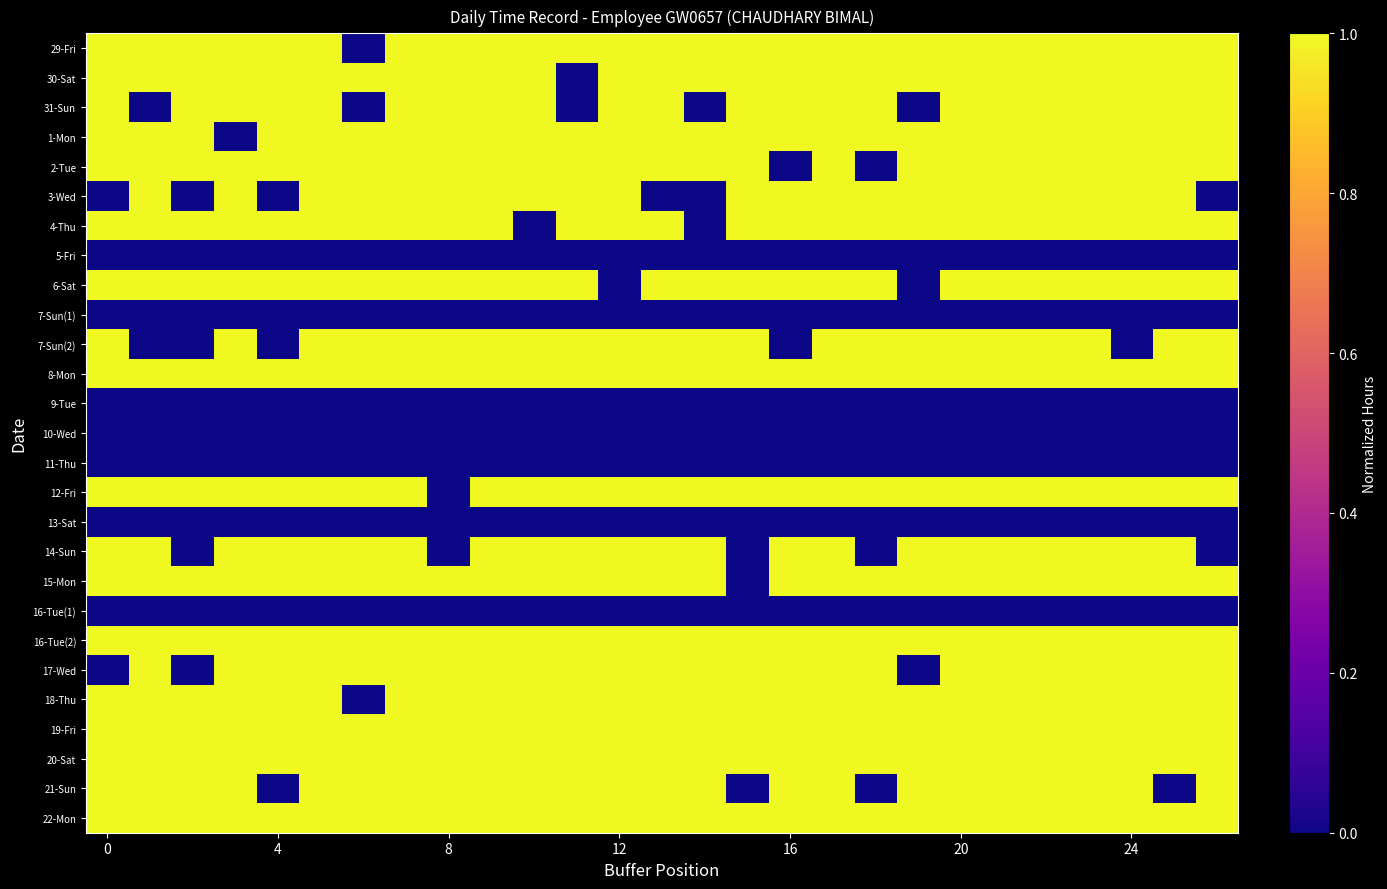

Reading left to right, list all the values displayed in this chart.

29-Fri: 1	1	1	1	1	1	0	1	1	1	1	1	1	1	1	1	1	1	1	1	1	1	1	1	1	1	1
30-Sat: 1	1	1	1	1	1	1	1	1	1	1	0	1	1	1	1	1	1	1	1	1	1	1	1	1	1	1
31-Sun: 1	0	1	1	1	1	0	1	1	1	1	0	1	1	0	1	1	1	1	0	1	1	1	1	1	1	1
1-Mon: 1	1	1	0	1	1	1	1	1	1	1	1	1	1	1	1	1	1	1	1	1	1	1	1	1	1	1
2-Tue: 1	1	1	1	1	1	1	1	1	1	1	1	1	1	1	1	0	1	0	1	1	1	1	1	1	1	1
3-Wed: 0	1	0	1	0	1	1	1	1	1	1	1	1	0	0	1	1	1	1	1	1	1	1	1	1	1	0
4-Thu: 1	1	1	1	1	1	1	1	1	1	0	1	1	1	0	1	1	1	1	1	1	1	1	1	1	1	1
5-Fri: 0	0	0	0	0	0	0	0	0	0	0	0	0	0	0	0	0	0	0	0	0	0	0	0	0	0	0
6-Sat: 1	1	1	1	1	1	1	1	1	1	1	1	0	1	1	1	1	1	1	0	1	1	1	1	1	1	1
7-Sun(1): 0	0	0	0	0	0	0	0	0	0	0	0	0	0	0	0	0	0	0	0	0	0	0	0	0	0	0
7-Sun(2): 1	0	0	1	0	1	1	1	1	1	1	1	1	1	1	1	0	1	1	1	1	1	1	1	0	1	1
8-Mon: 1	1	1	1	1	1	1	1	1	1	1	1	1	1	1	1	1	1	1	1	1	1	1	1	1	1	1
9-Tue: 0	0	0	0	0	0	0	0	0	0	0	0	0	0	0	0	0	0	0	0	0	0	0	0	0	0	0
10-Wed: 0	0	0	0	0	0	0	0	0	0	0	0	0	0	0	0	0	0	0	0	0	0	0	0	0	0	0
11-Thu: 0	0	0	0	0	0	0	0	0	0	0	0	0	0	0	0	0	0	0	0	0	0	0	0	0	0	0
12-Fri: 1	1	1	1	1	1	1	1	0	1	1	1	1	1	1	1	1	1	1	1	1	1	1	1	1	1	1
13-Sat: 0	0	0	0	0	0	0	0	0	0	0	0	0	0	0	0	0	0	0	0	0	0	0	0	0	0	0
14-Sun: 1	1	0	1	1	1	1	1	0	1	1	1	1	1	1	0	1	1	0	1	1	1	1	1	1	1	0
15-Mon: 1	1	1	1	1	1	1	1	1	1	1	1	1	1	1	0	1	1	1	1	1	1	1	1	1	1	1
16-Tue(1): 0	0	0	0	0	0	0	0	0	0	0	0	0	0	0	0	0	0	0	0	0	0	0	0	0	0	0
16-Tue(2): 1	1	1	1	1	1	1	1	1	1	1	1	1	1	1	1	1	1	1	1	1	1	1	1	1	1	1
17-Wed: 0	1	0	1	1	1	1	1	1	1	1	1	1	1	1	1	1	1	1	0	1	1	1	1	1	1	1
18-Thu: 1	1	1	1	1	1	0	1	1	1	1	1	1	1	1	1	1	1	1	1	1	1	1	1	1	1	1
19-Fri: 1	1	1	1	1	1	1	1	1	1	1	1	1	1	1	1	1	1	1	1	1	1	1	1	1	1	1
20-Sat: 1	1	1	1	1	1	1	1	1	1	1	1	1	1	1	1	1	1	1	1	1	1	1	1	1	1	1
21-Sun: 1	1	1	1	0	1	1	1	1	1	1	1	1	1	1	0	1	1	0	1	1	1	1	1	1	0	1
22-Mon: 1	1	1	1	1	1	1	1	1	1	1	1	1	1	1	1	1	1	1	1	1	1	1	1	1	1	1